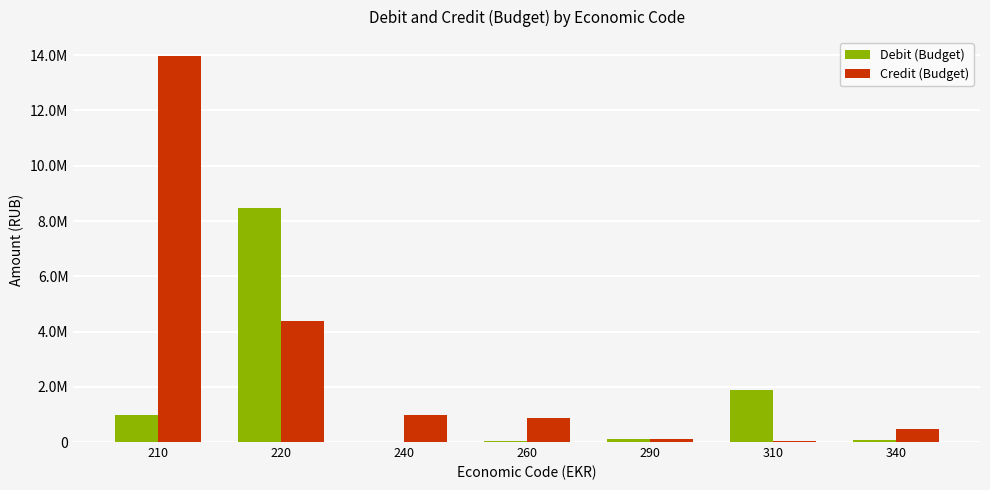

At which label does Credit (Budget) reach its peak?

210